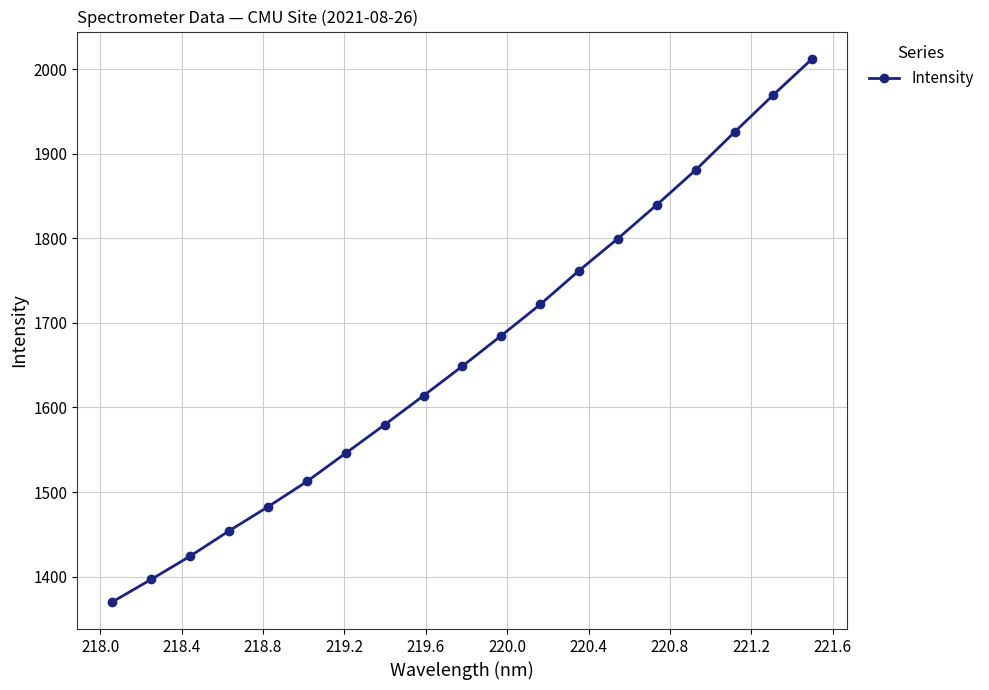

True or false: there are more than 0 points higher than both neighbors.

False